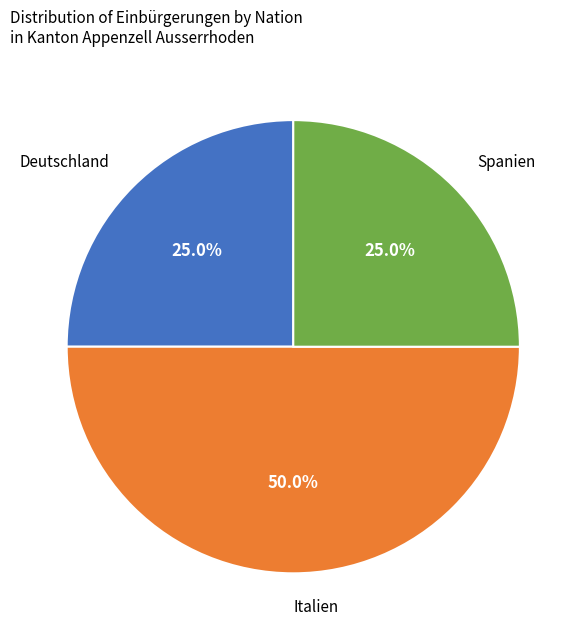

Is it true that Italien is 50% of the pie?

True